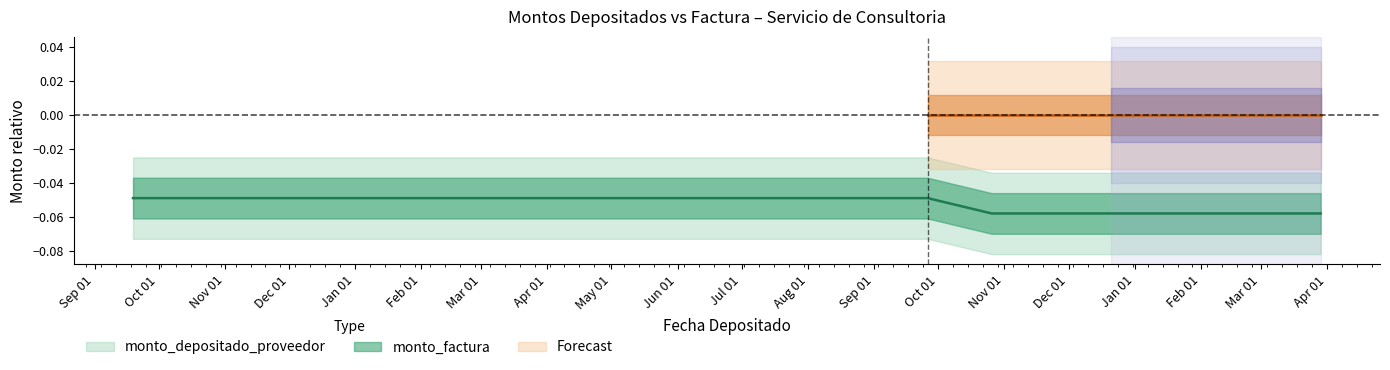

What value does the data have at 2019-03-29?

-0.1